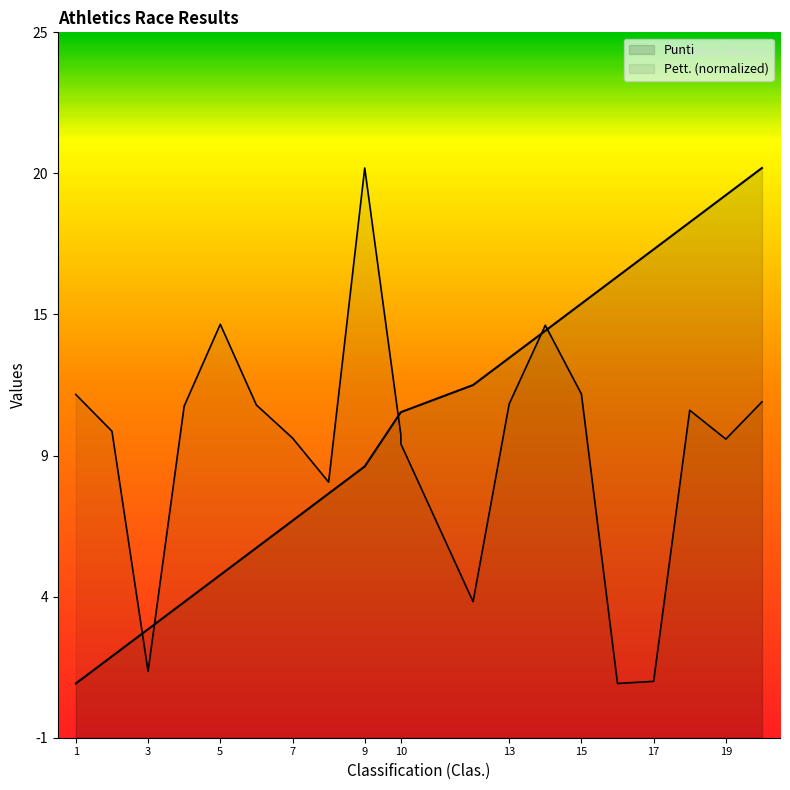

At how many categories does at least one series exceed 11?

14